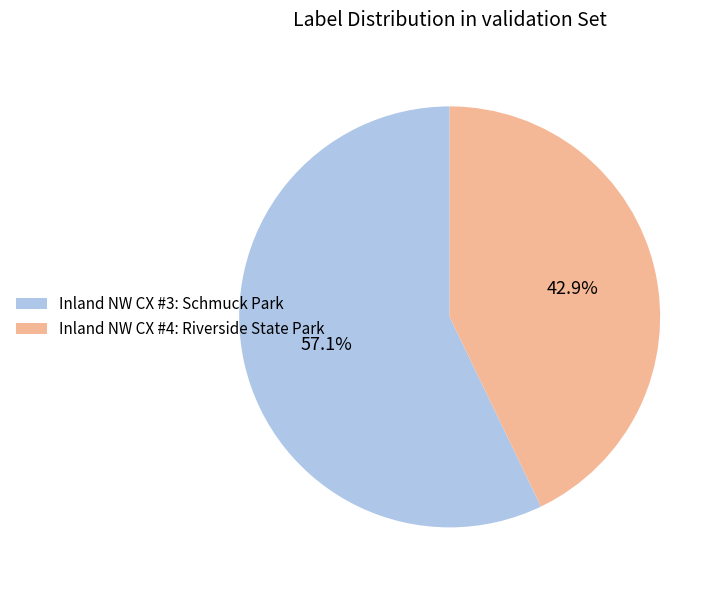

To the nearest percent, what is the average slice percentage?

50%